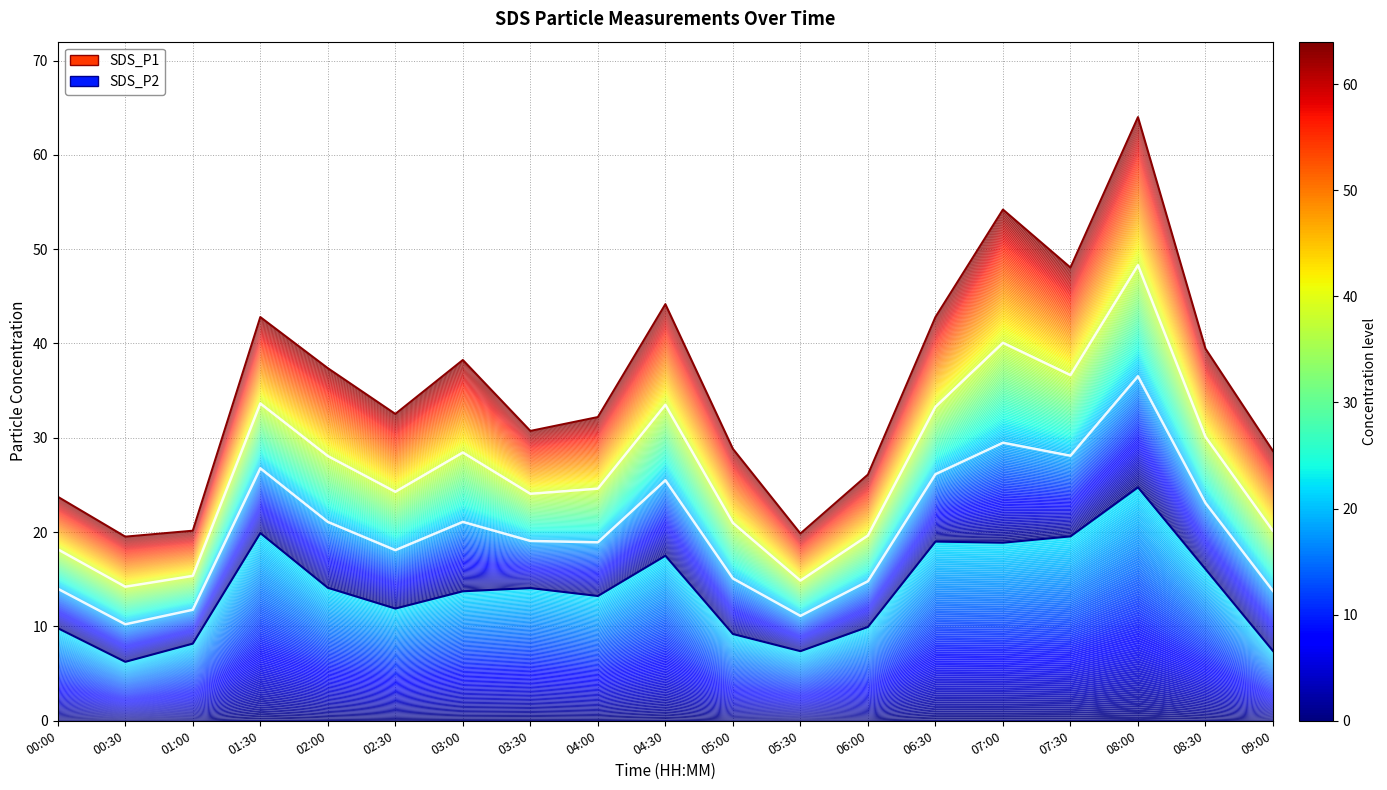

Reading left to right, list all the values displayed in this chart.

SDS_P1: 00:00=23.8	00:30=19.5	01:00=20.1	01:30=42.8	02:00=37.4	02:30=32.5	03:00=38.2	03:30=30.7	04:00=32.2	04:30=44.2	05:00=28.8	05:30=19.9	06:00=26.1	06:30=42.8	07:00=54.2	07:30=48.0	08:00=64.0	08:30=39.5	09:00=28.6
SDS_P2: 00:00=9.8	00:30=6.2	01:00=8.2	01:30=19.9	02:00=14.1	02:30=11.9	03:00=13.7	03:30=14.1	04:00=13.2	04:30=17.5	05:00=9.2	05:30=7.4	06:00=9.9	06:30=19.0	07:00=18.9	07:30=19.6	08:00=24.8	08:30=16.1	09:00=7.4